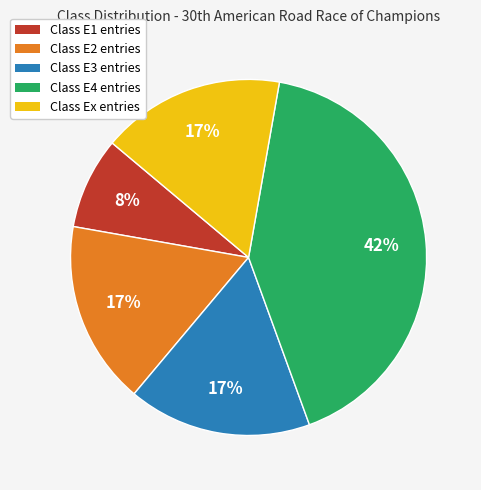

What is the ratio of the value at Class E4 entries to the value at Class E2 entries?

2.5